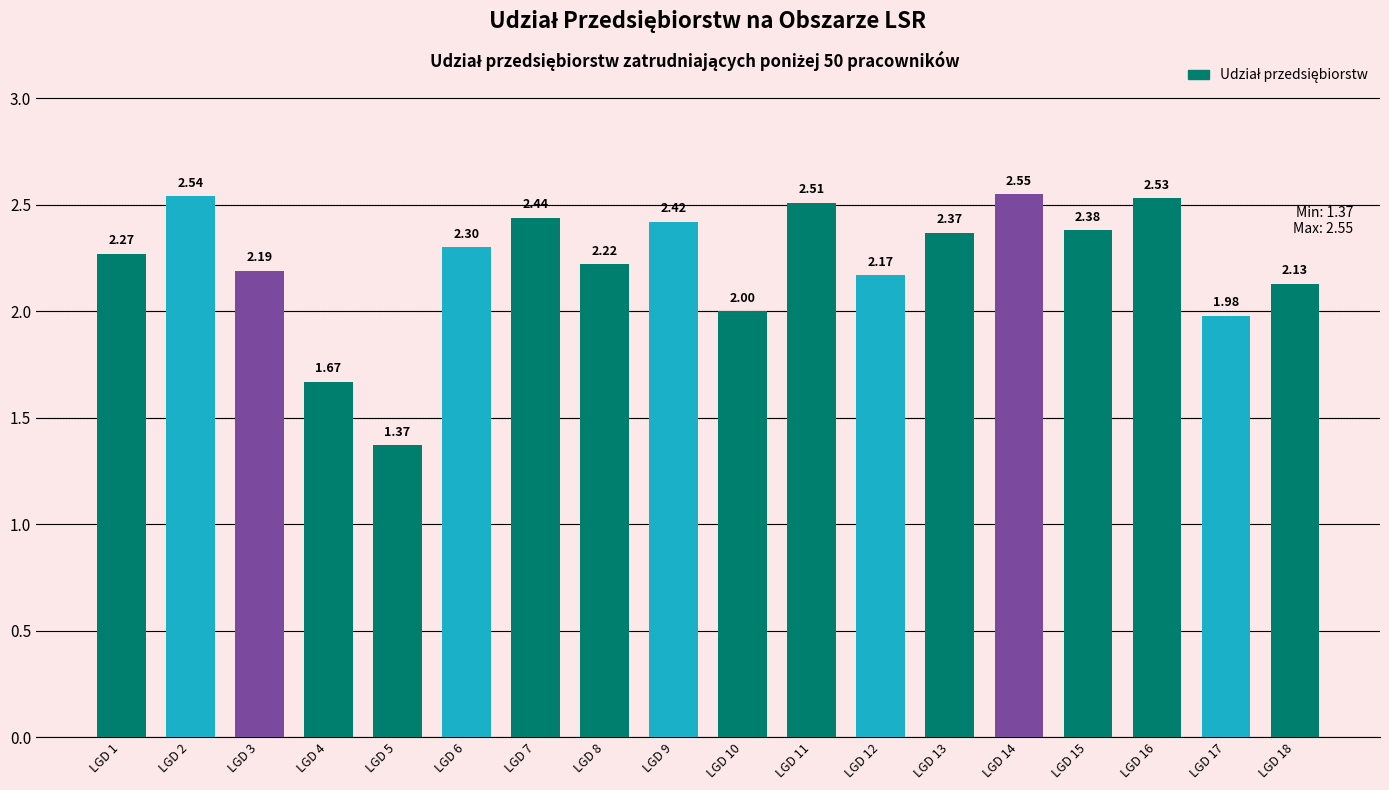

Approximately how many times larger is the value at LGD 15 compared to LGD 13?

1.0